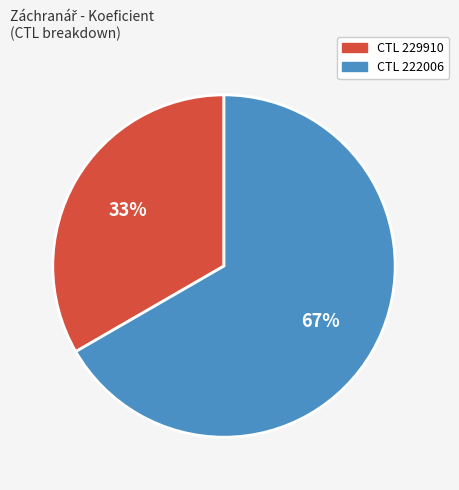

Does any single category account for the majority?

Yes